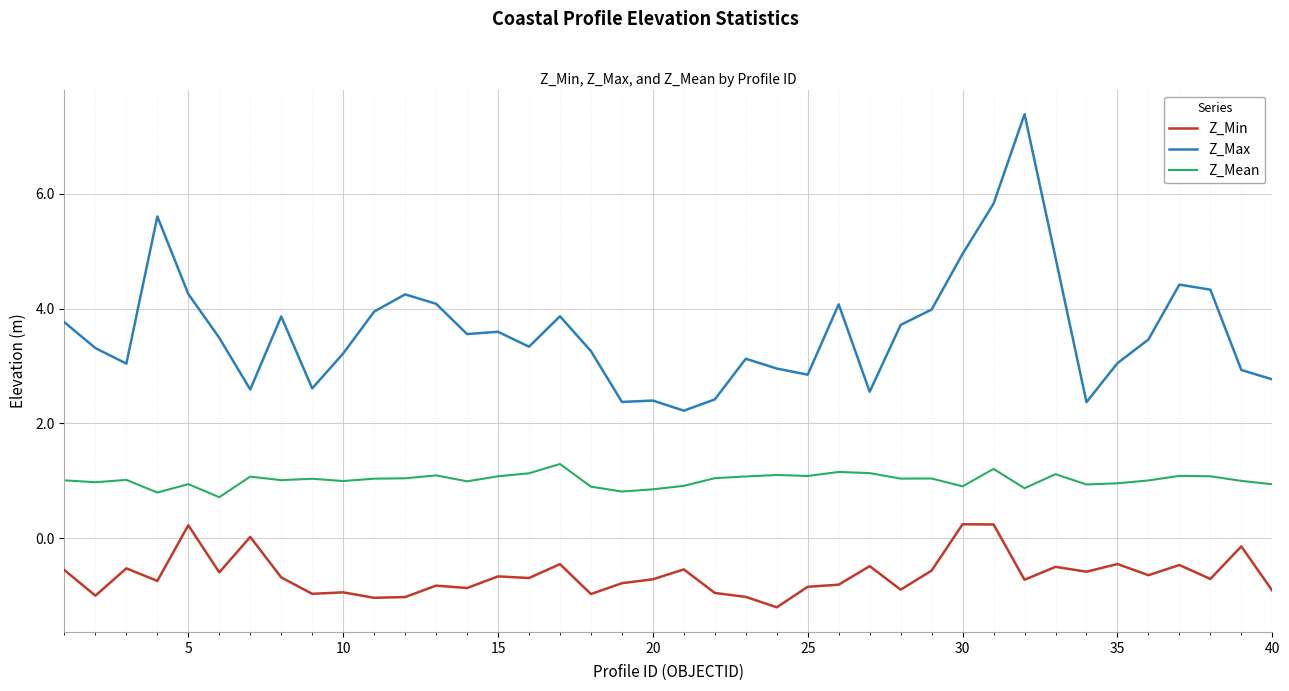

At how many categories does at least one series exceed 2?

40